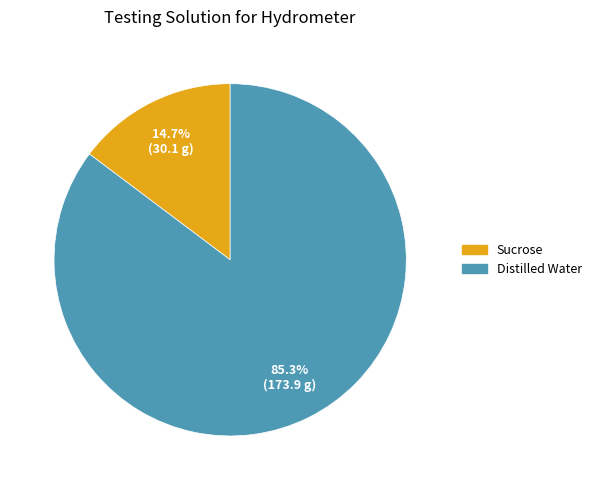

Is it true that Sucrose is 24% of the pie?

False